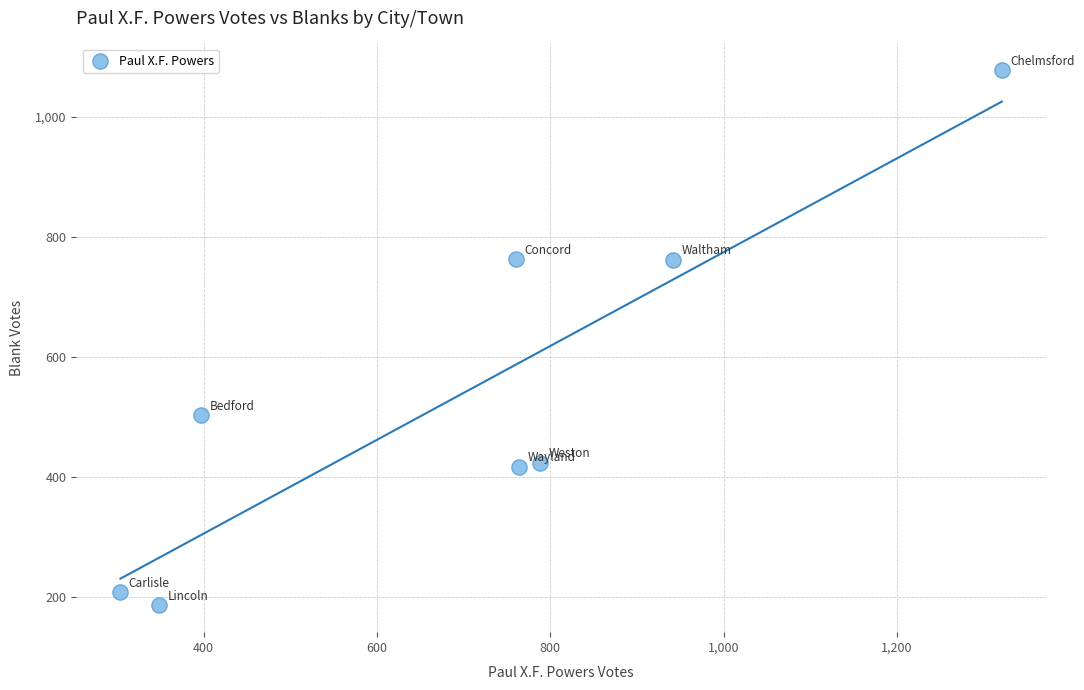

What is the average Y value?

543